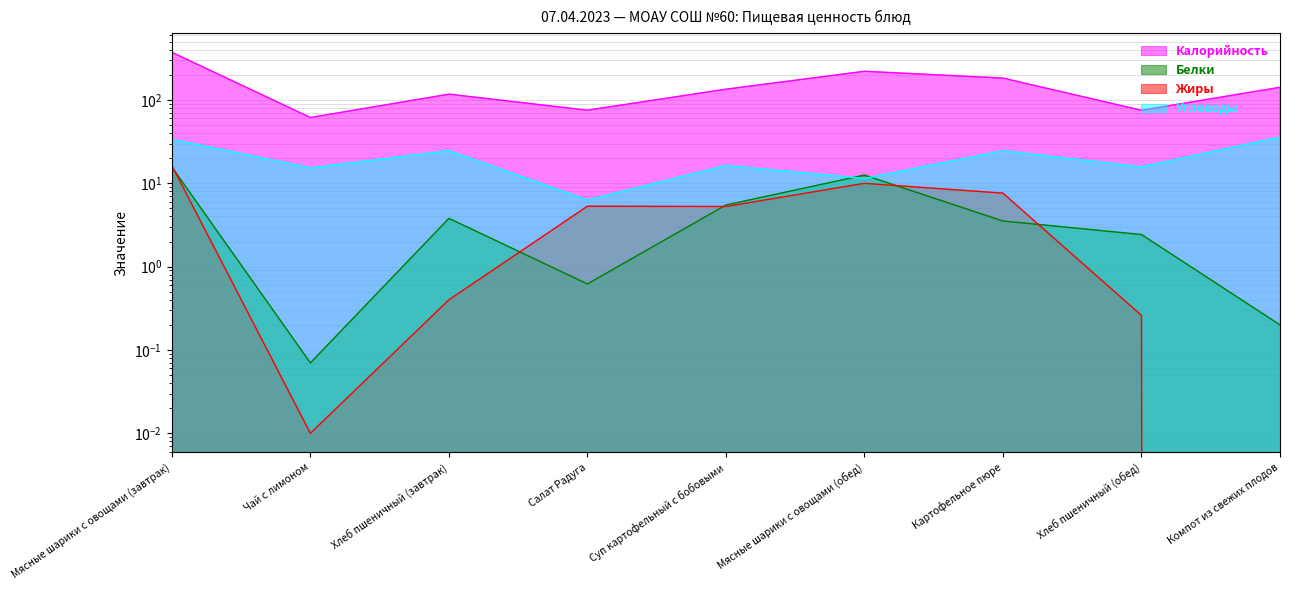

What is the value of the Калорийность point at the 4th from the left?

75.5